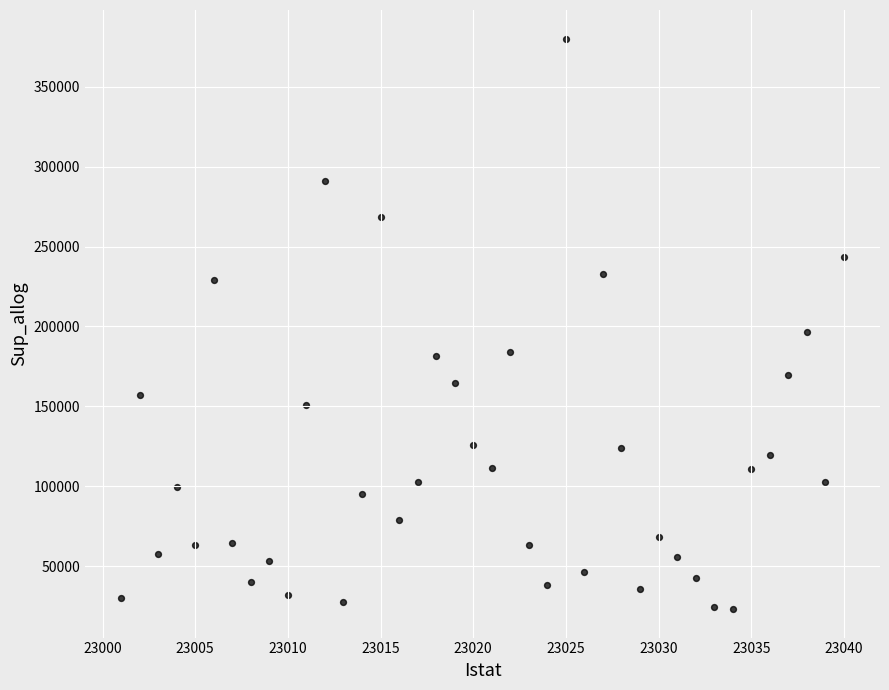

What Y value in the scatter plot is closest to 201685?

196319